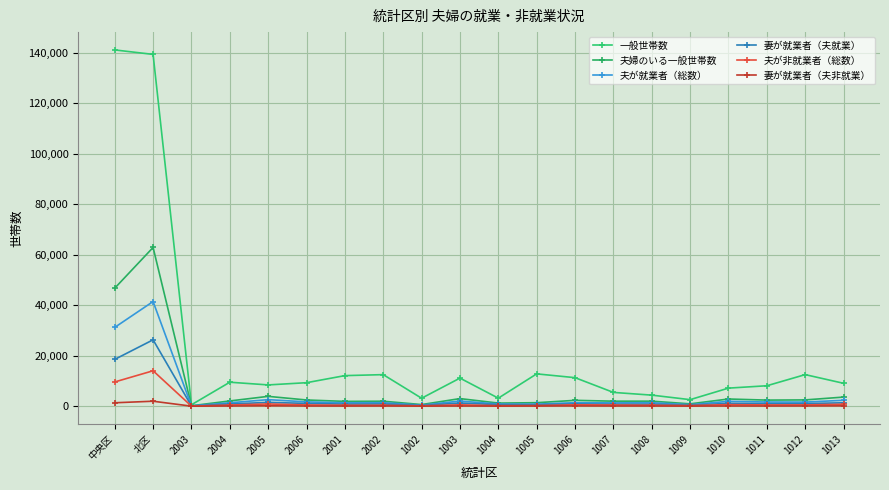

How many data points in 妻が就業者（夫非就業） are less than 67?

10